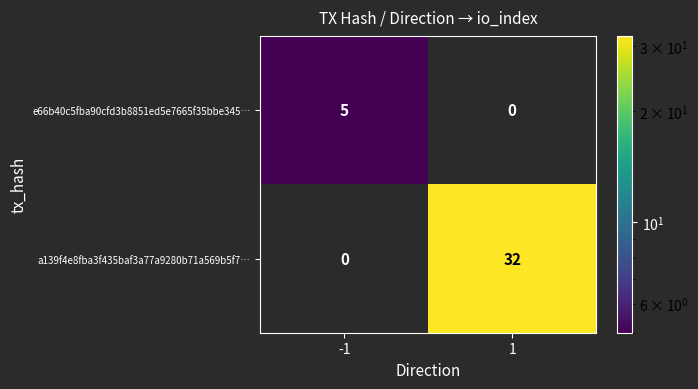

What is the highest value of the a139f4e8fba3f435baf3a77a9280b71a569b5f7… series?

32